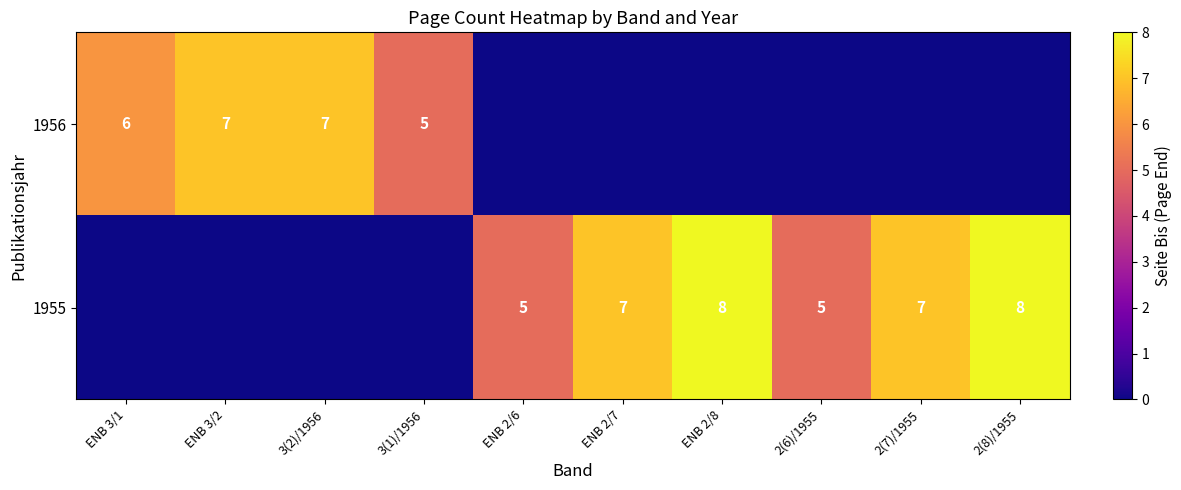

Rank the series at 3(1)/1956 from highest to lowest value.

1956, 1955